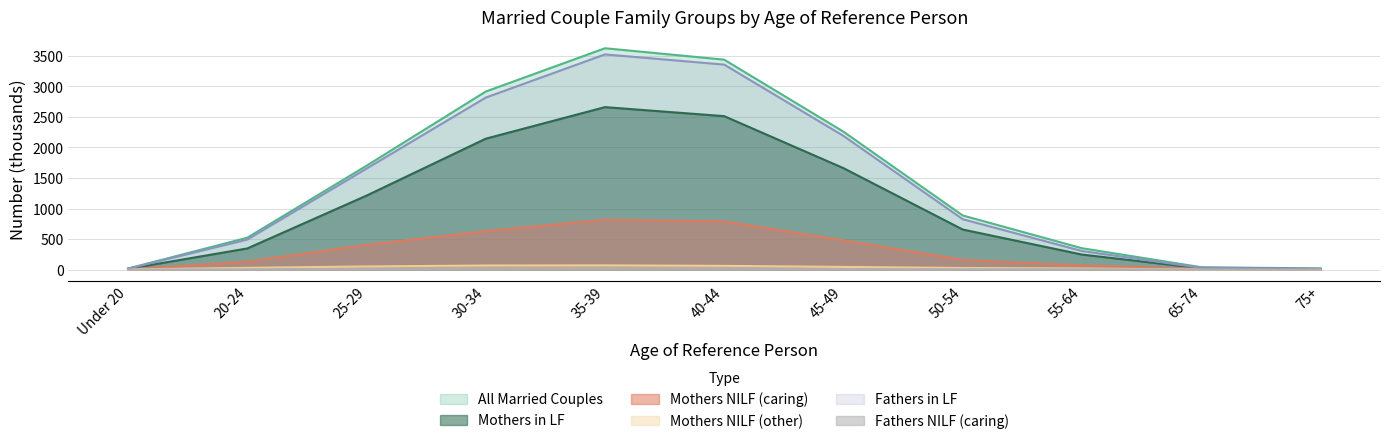

What is the average value of the Mothers in LF series?

1043